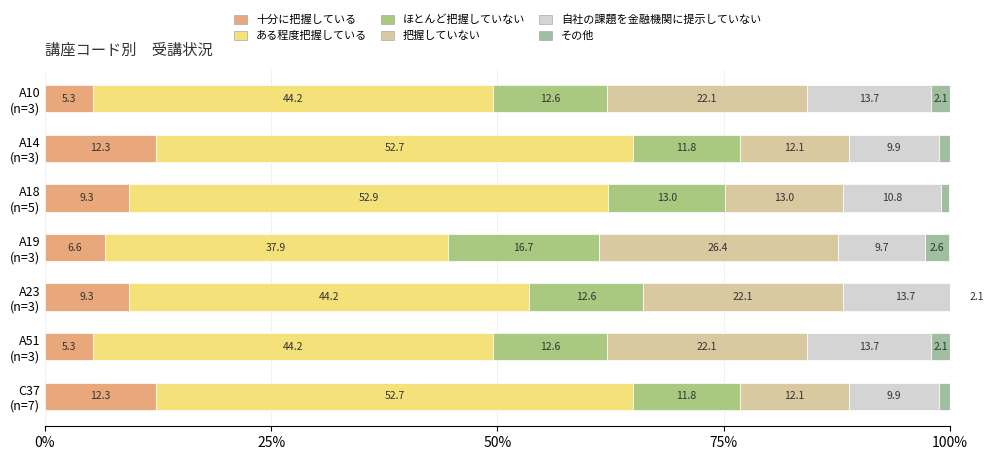

Which series has the largest total across all categories?

ある程度把握している